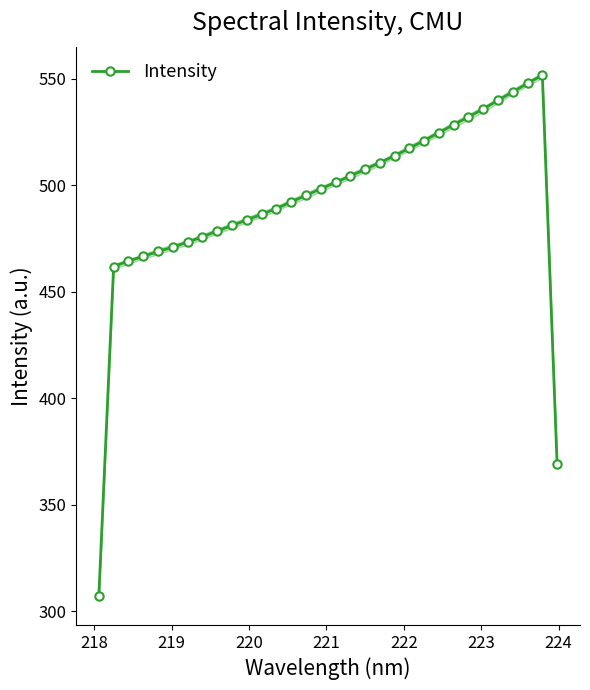

What is the minimum value shown in the chart?

307.2